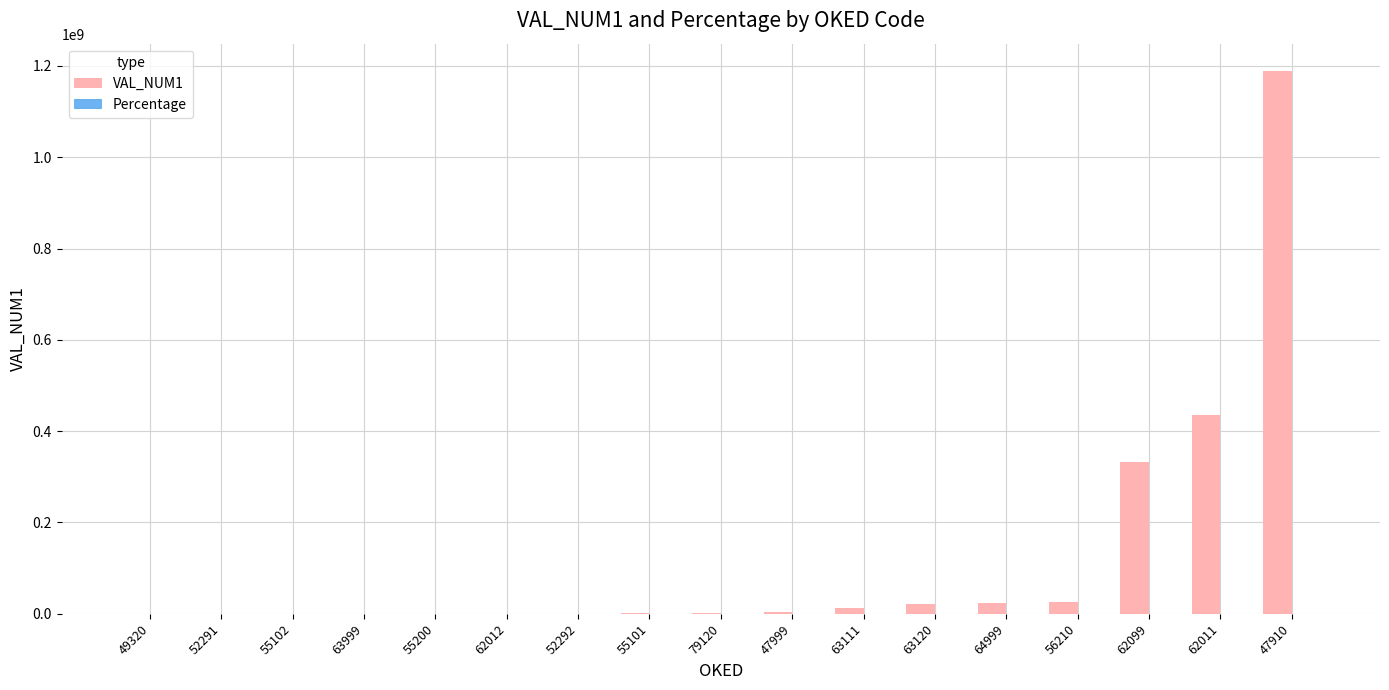

What is the highest value of the VAL_NUM1 series?

1189410966.0